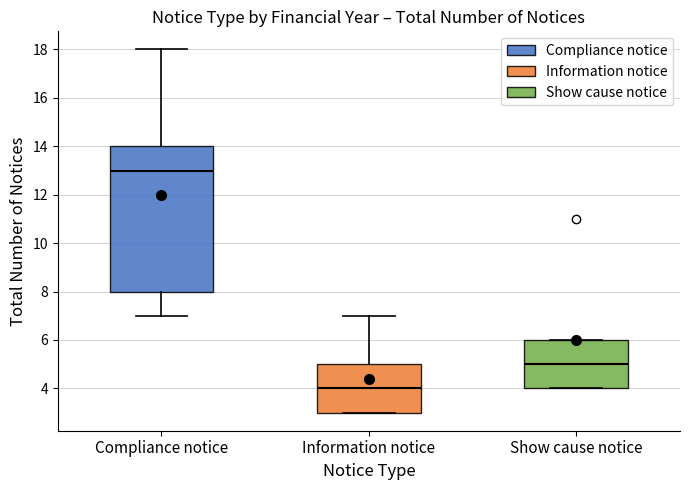

Reading left to right, transcribe this box plot: for each box, give where its median line is, the range the box spans, and where its two whiskers end, as read against the y-axis. The values are not printed on the chart, so give them approximately, as read against the axis.

Compliance notice: median 13, box 8 to 14, whiskers 7 to 18
Information notice: median 4, box 3 to 5, whiskers 3 to 7
Show cause notice: median 5, box 4 to 6, whiskers 4 to 6